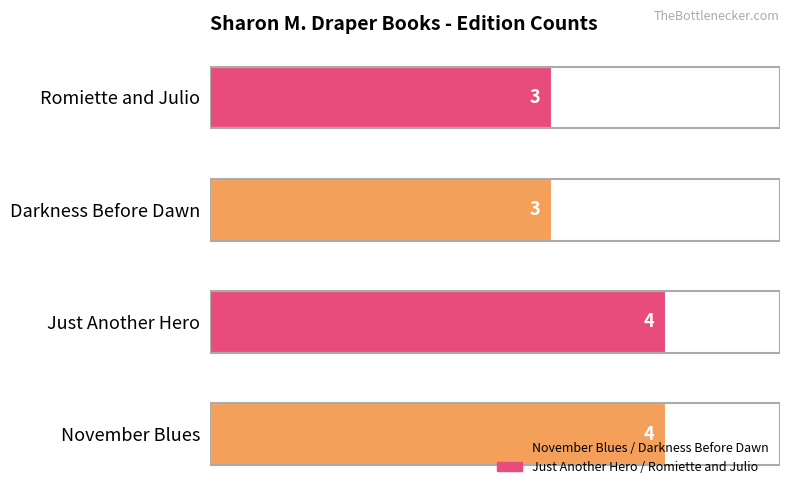

The value at Just Another Hero is 4. True or false?

True